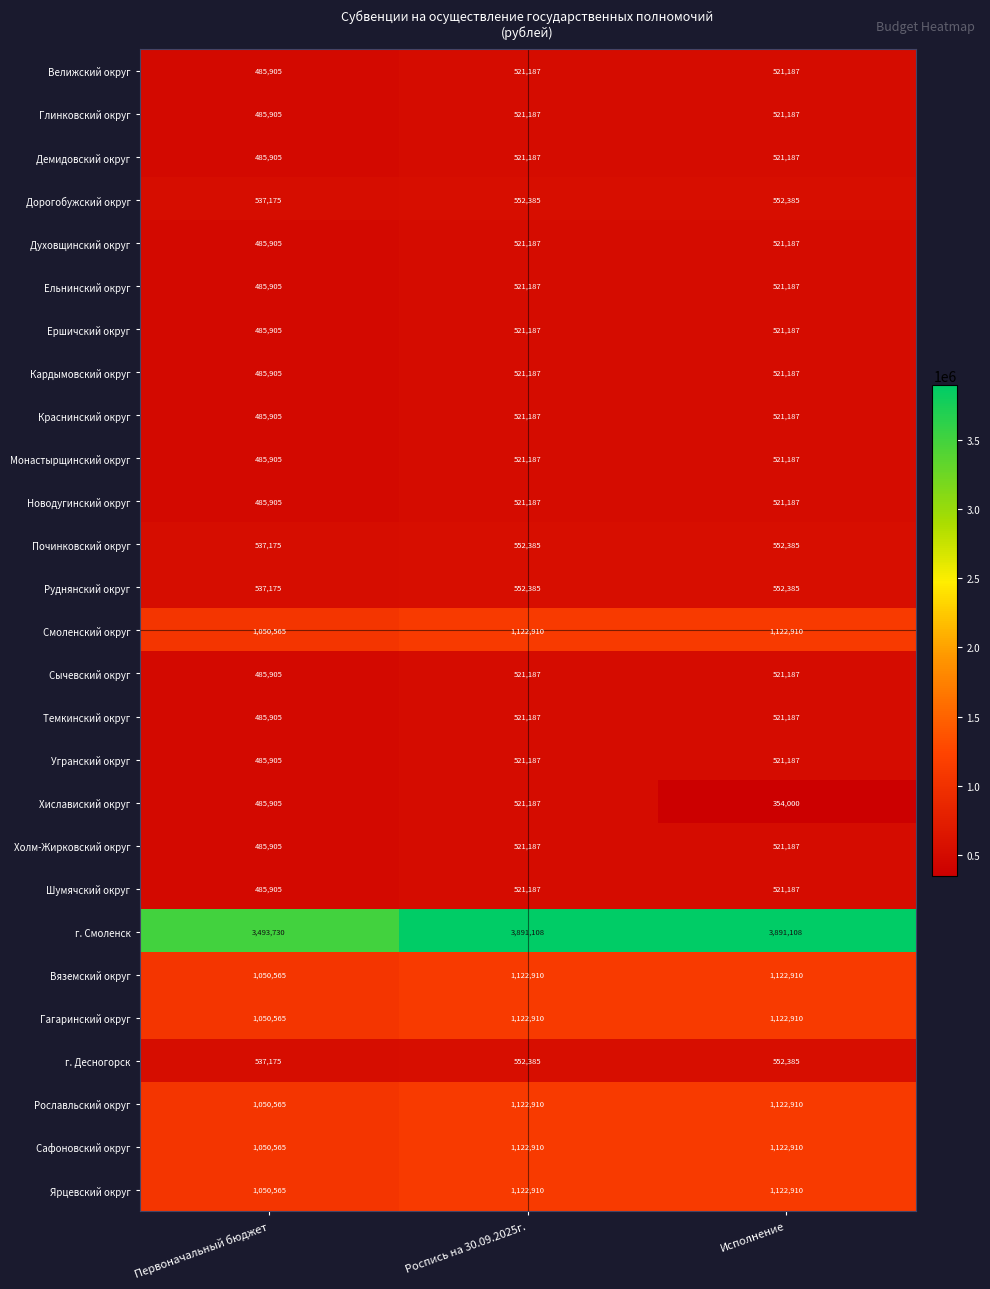

Read the Темкинский округ value at Роспись на 30.09.2025г., to the nearest 100.

521200